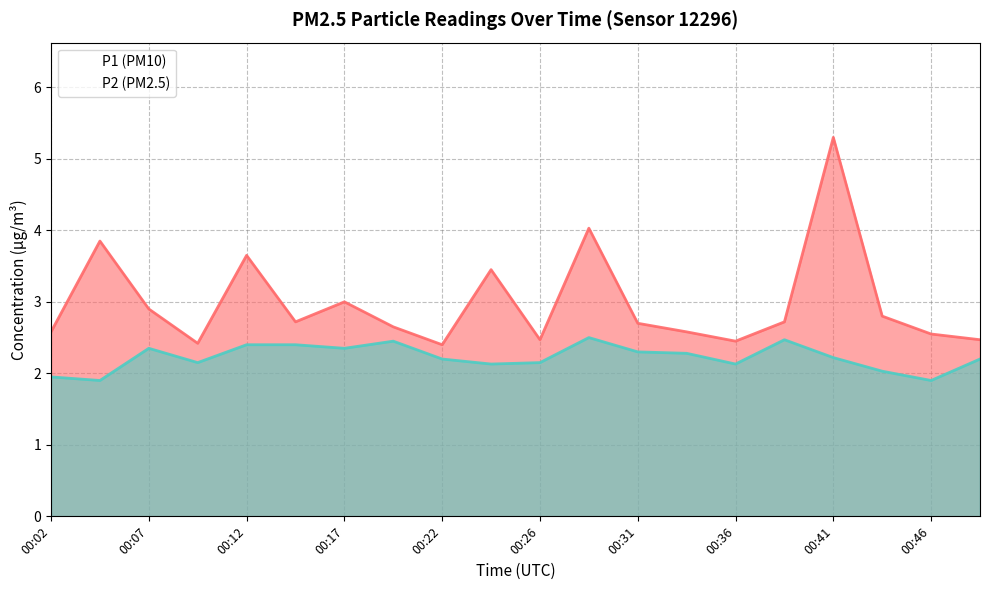

Which category has the highest value across all series?

00:41